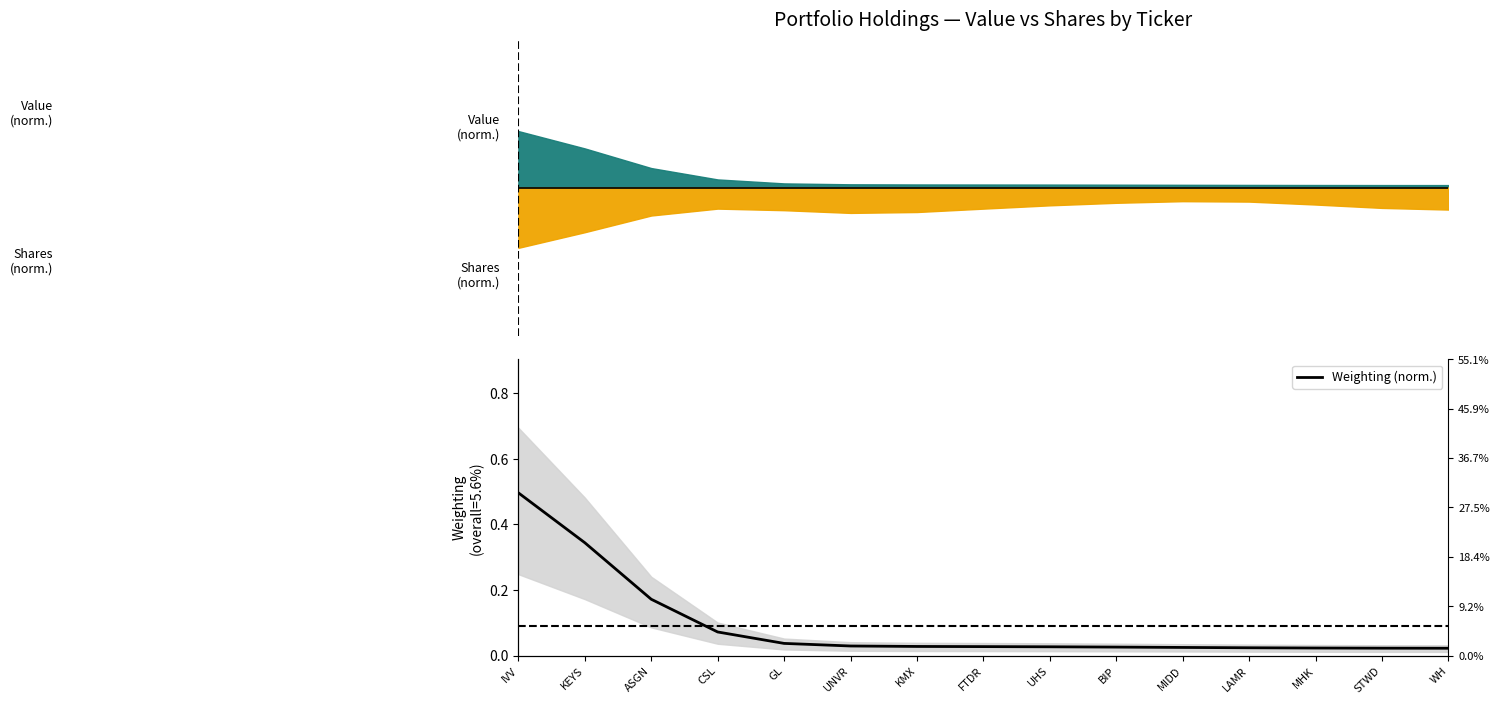

Between MIDD and GL, which is larger?

GL